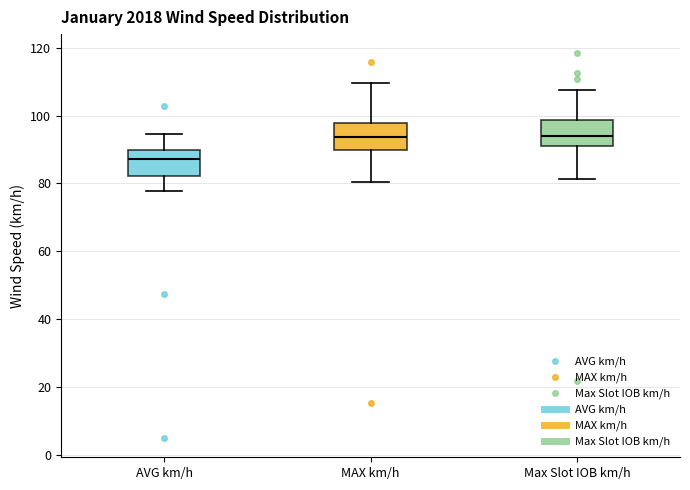

Reading left to right, read every box against the y-axis: the position of its median line, the range the box covers, and the ends of its whiskers. The values are not printed on the chart, so give them approximately, as read against the axis.

AVG km/h: median 88, box 82 to 90, whiskers 78 to 94
MAX km/h: median 94, box 90 to 98, whiskers 80 to 110
Max Slot IOB km/h: median 94, box 92 to 98, whiskers 82 to 108